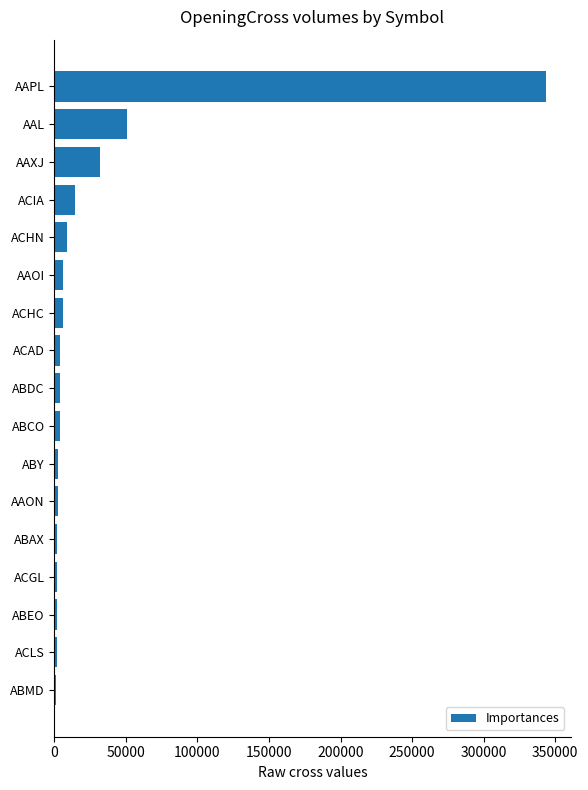

What is the label of the 10th bar from the bottom?

ACAD